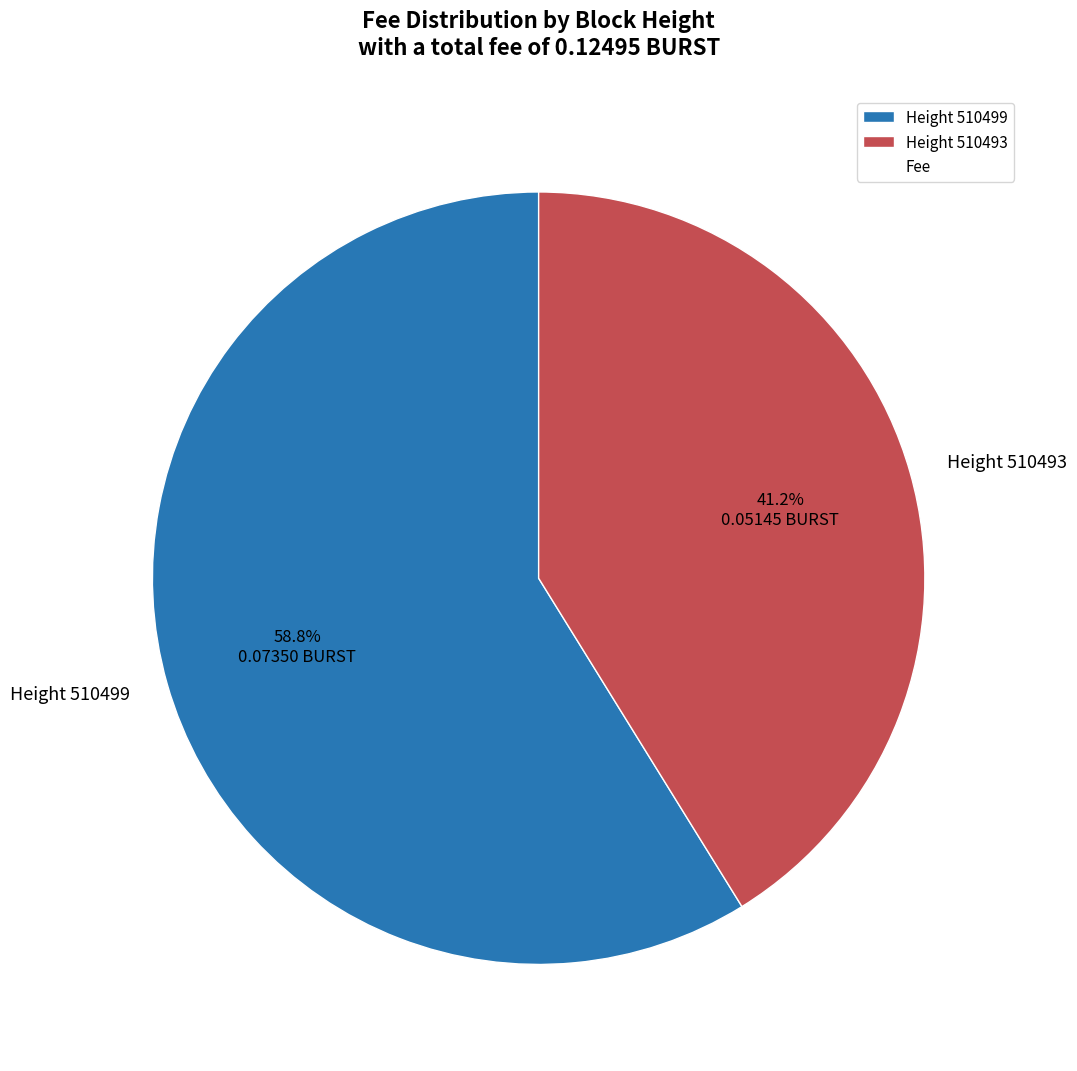

What is the total percentage of Height 510499 and Height 510493?

100.0%